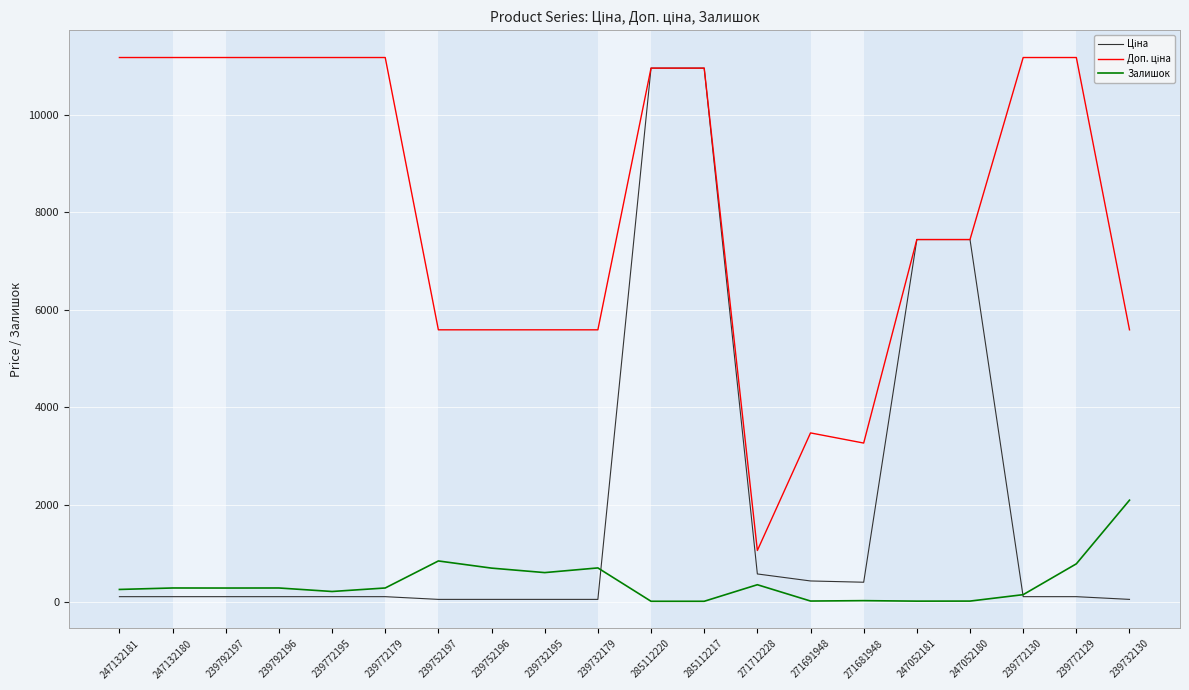

What is the maximum value shown in the chart?

11182.0